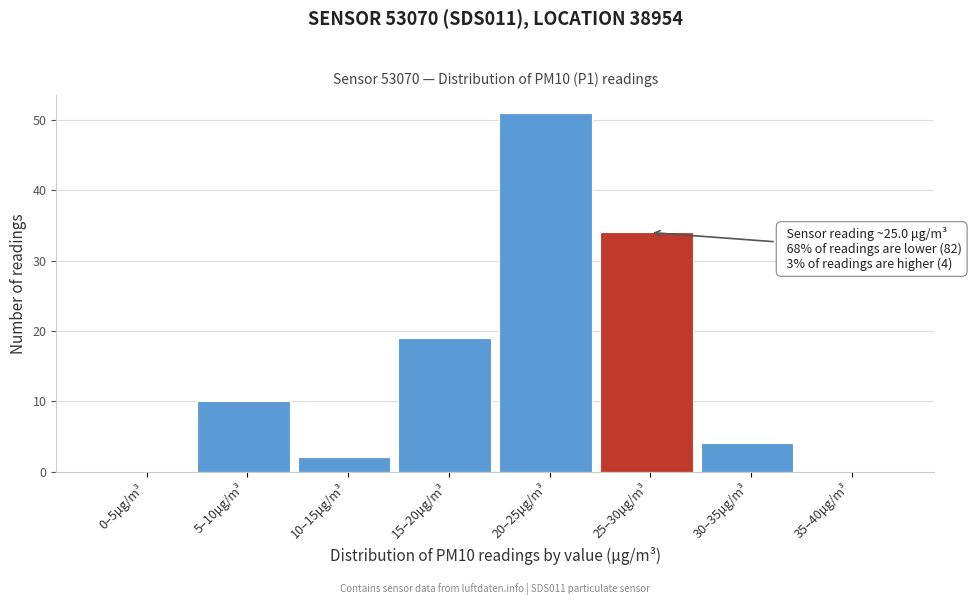

Reading left to right, transcribe all the data shown in this chart.

0–5μg/m³=0	5–10μg/m³=10	10–15μg/m³=2	15–20μg/m³=19	20–25μg/m³=51	25–30μg/m³=34	30–35μg/m³=4	35–40μg/m³=0